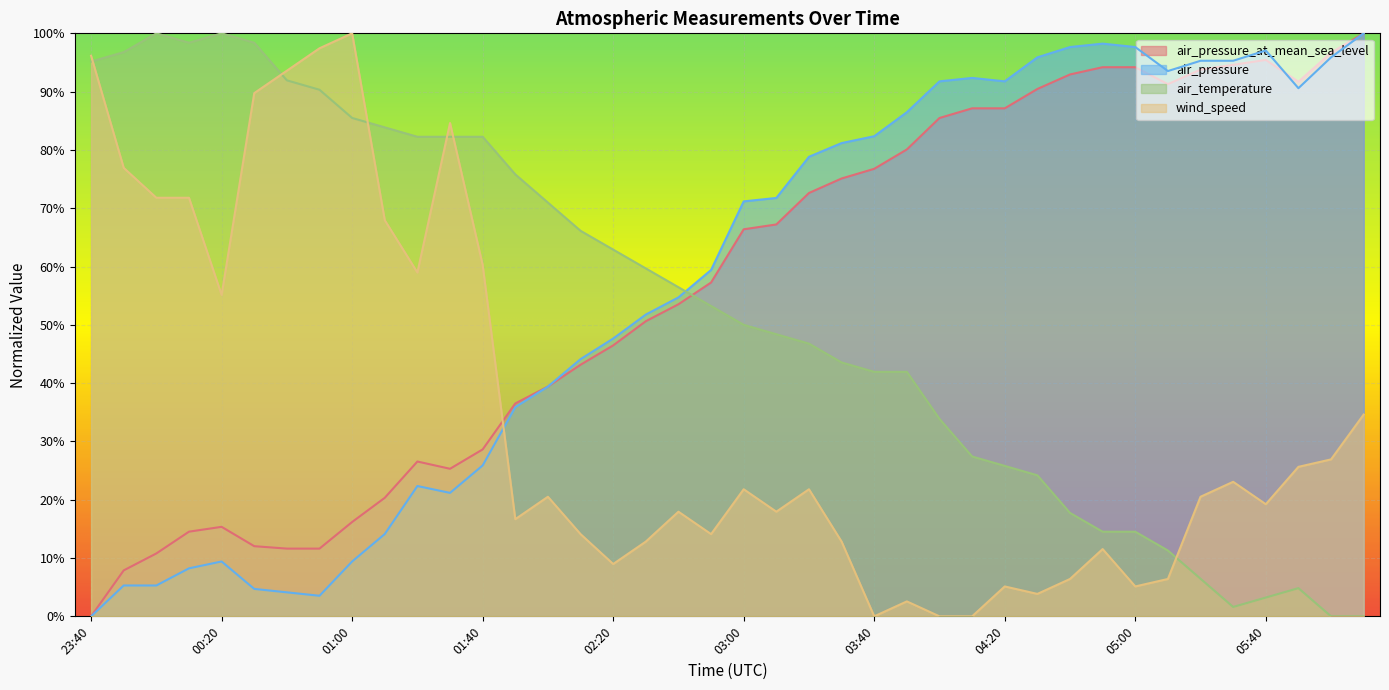

How many intersections are there between air_pressure and wind_speed?

1